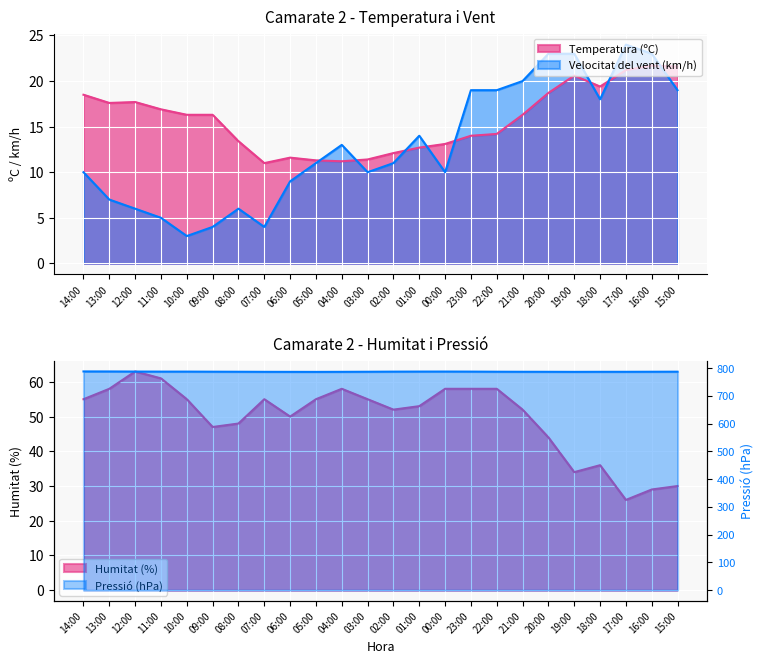

List the labels in order of Pressió (hPa) value, smallest first.

05:00, 06:00, 19:00, 07:00, 04:00, 20:00, 18:00, 17:00, 21:00, 08:00, 03:00, 16:00, 22:00, 09:00, 15:00, 02:00, 11:00, 10:00, 23:00, 01:00, 12:00, 00:00, 13:00, 14:00